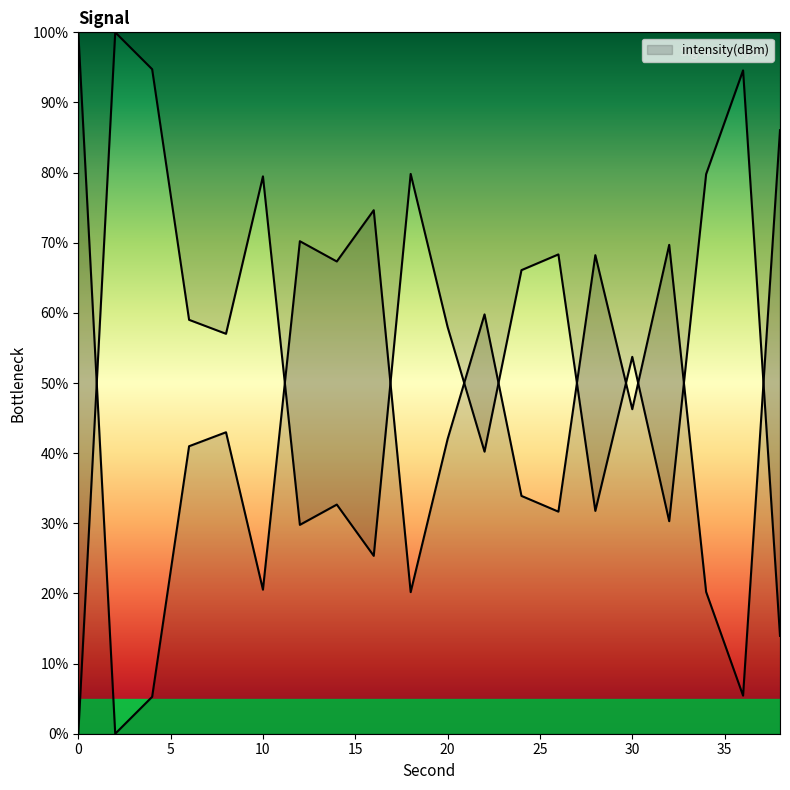

Reading left to right, transcribe all the data shown in this chart.

0=100.0	2=0.0	4=5.3	6=41.0	8=43.0	10=20.5	12=70.2	14=67.3	16=74.6	18=20.2	20=42.0	22=59.8	24=33.9	26=31.7	28=68.2	30=46.3	32=69.7	34=20.2	36=5.4	38=86.1